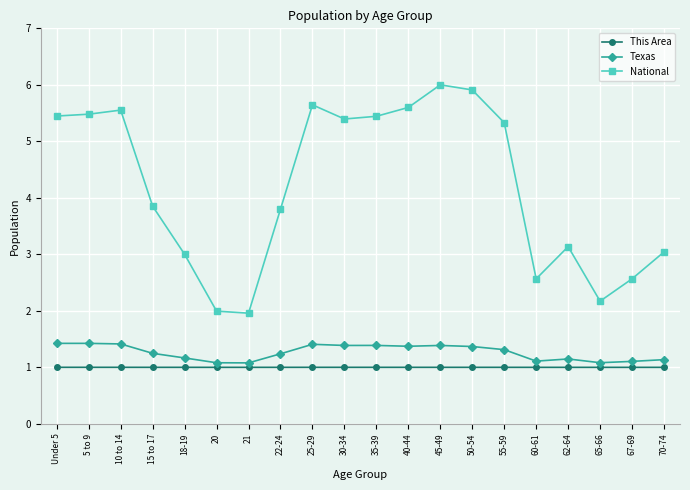

What is the minimum value for National?

2.0